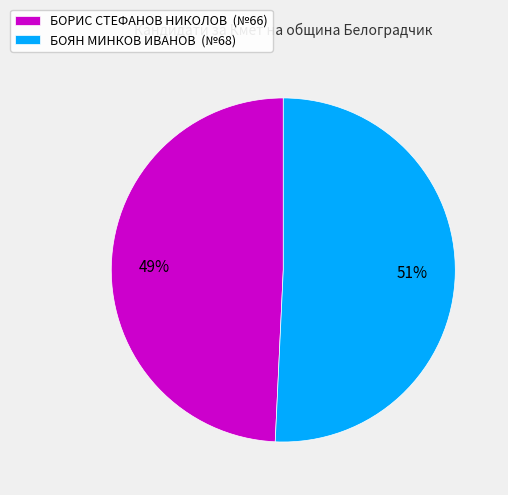

Rank the categories by value from highest to lowest.

БОЯН МИНКОВ ИВАНОВ, БОРИС СТЕФАНОВ НИКОЛОВ